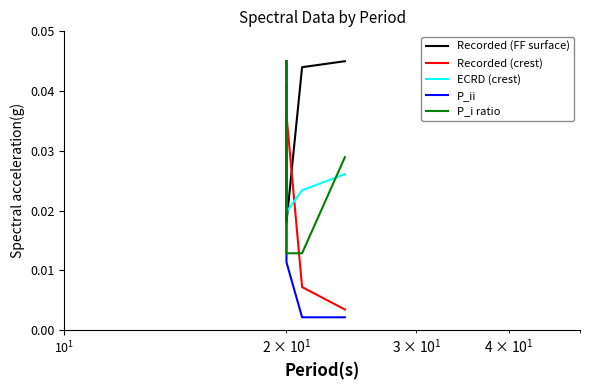

Does the chart have visible grid lines?

No